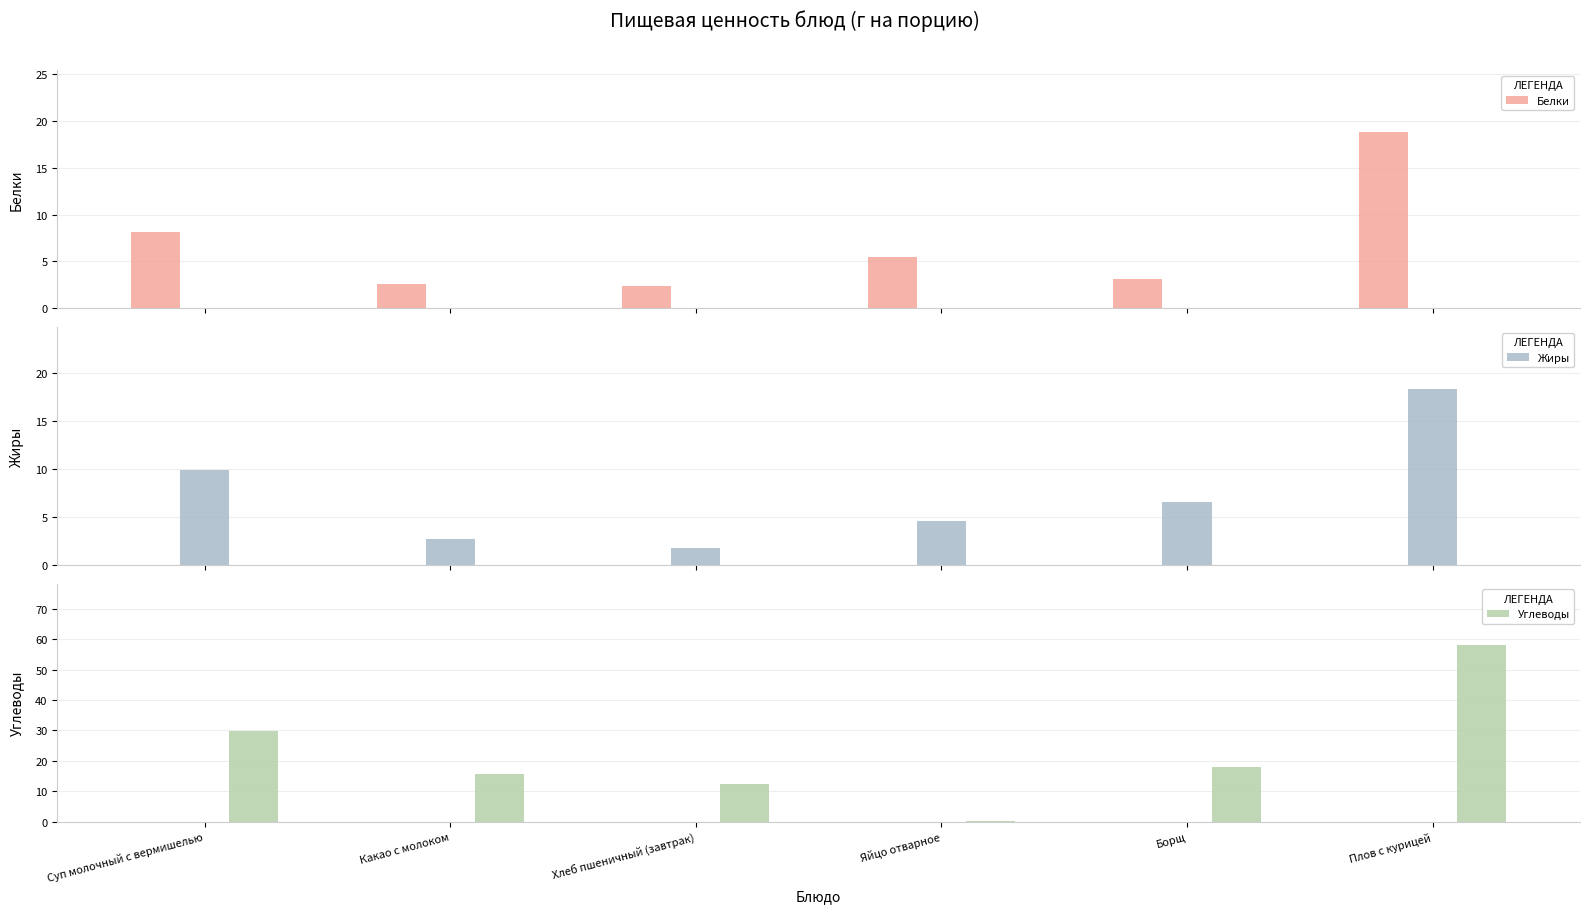

What is the difference between the Жиры values at Плов с курицей and Суп молочный с вермишелью?

8.5